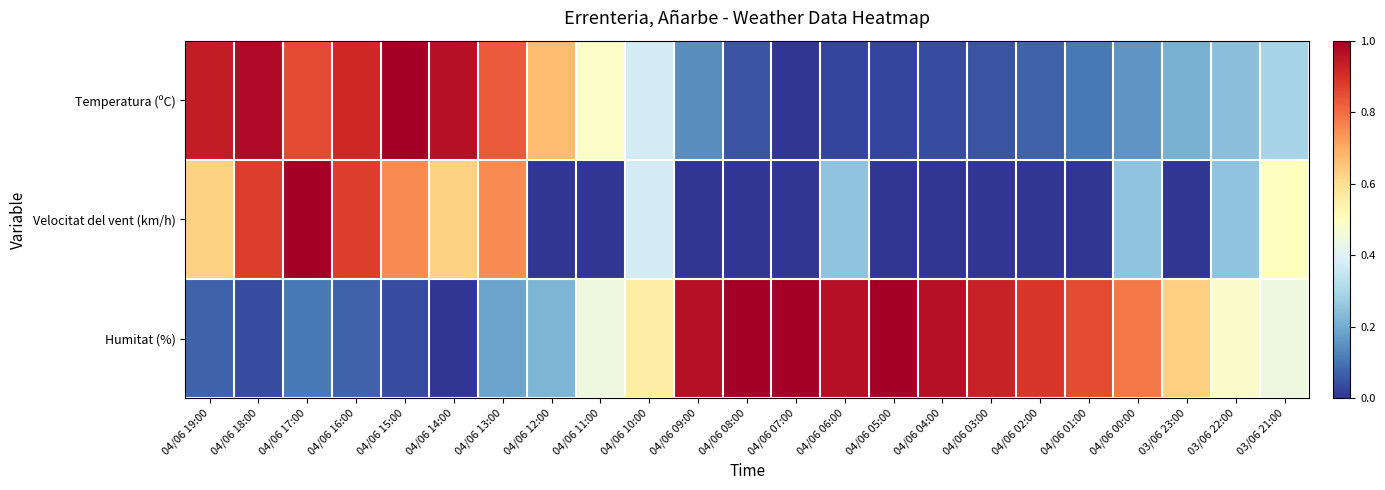

At which category is the sum across all series the highest?

04/06 17:00